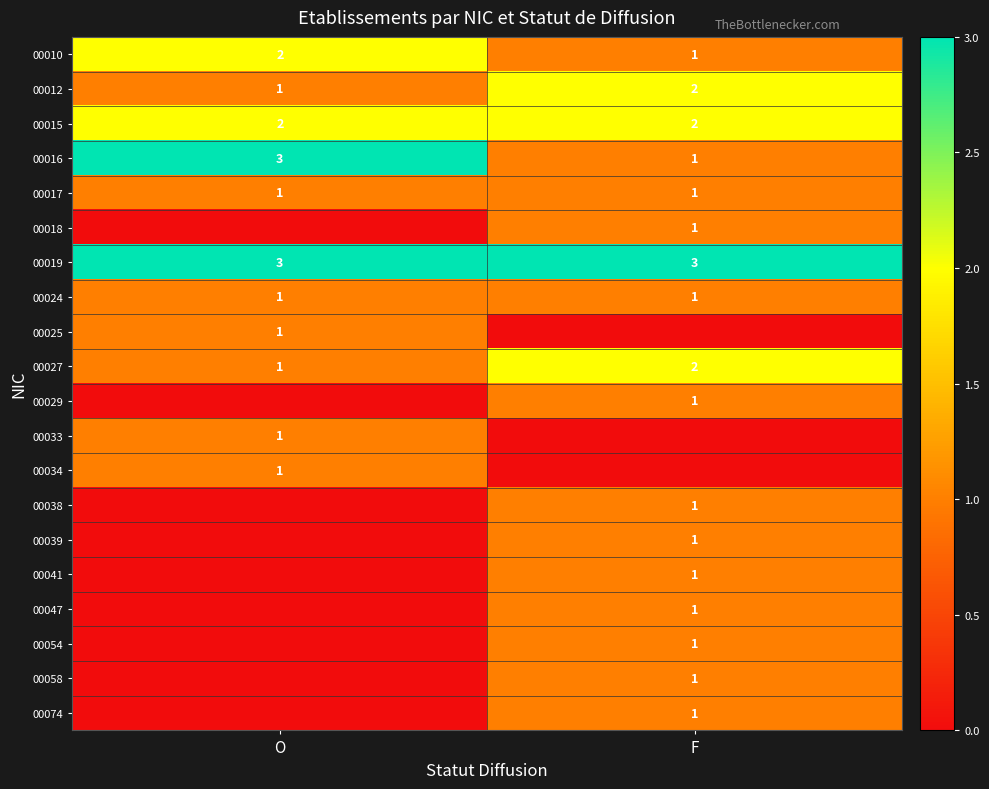

The value of 00015 at O is 2. True or false?

True